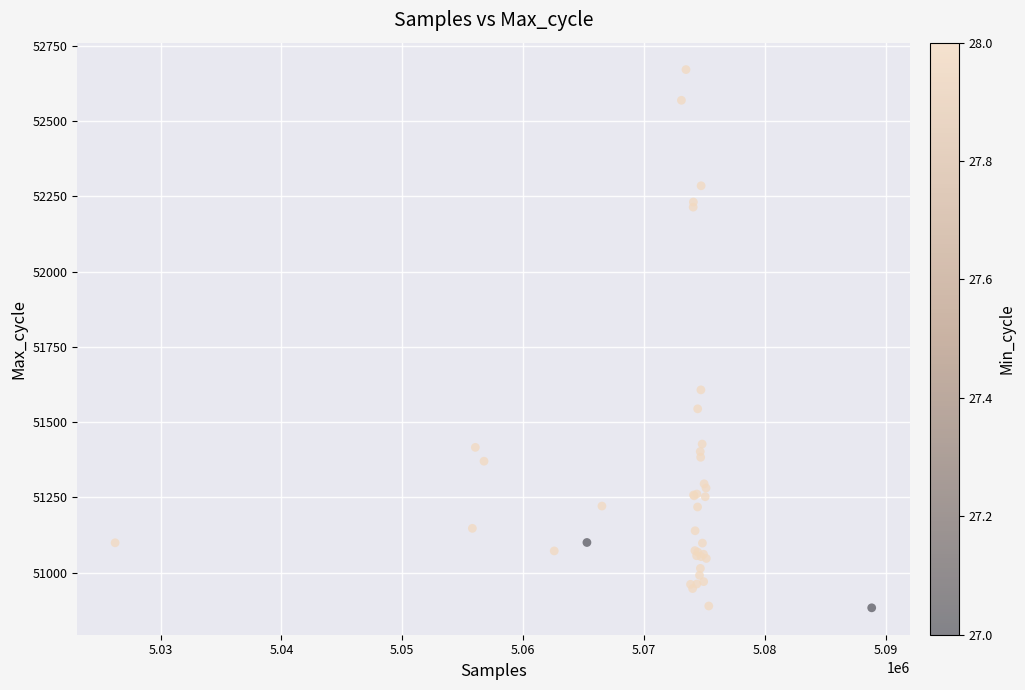

What Y value in the scatter plot is closest to 51777?

51607